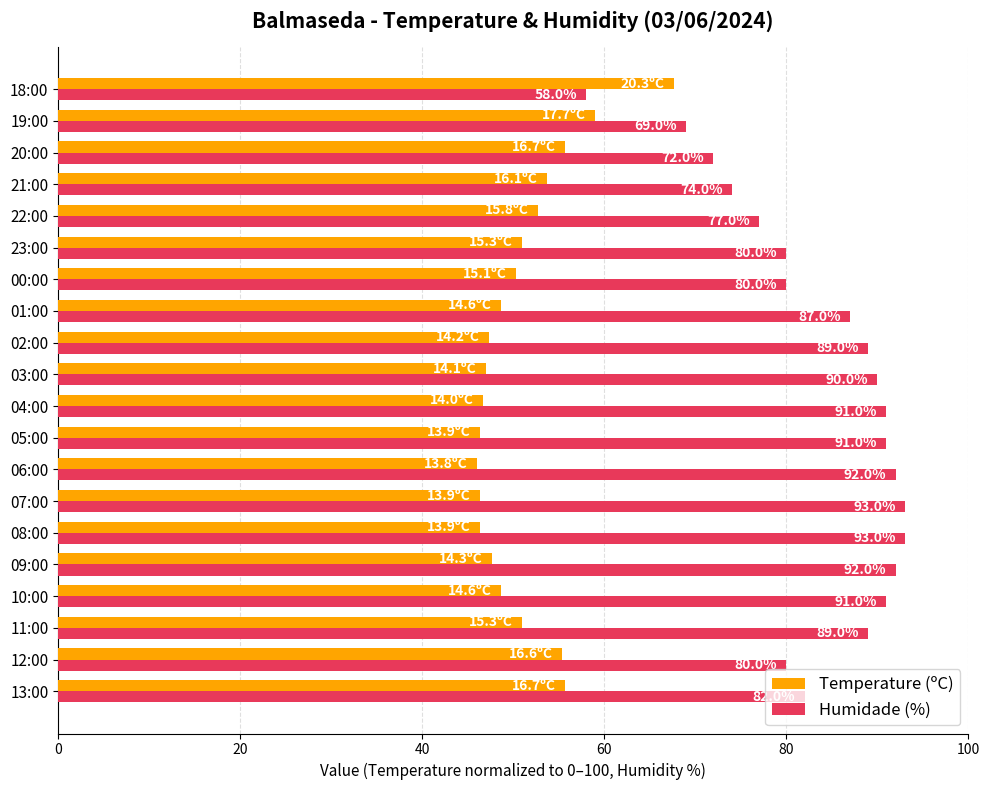

Rank the series by their average value, from highest to lowest.

Humidade (%), Temperature (ºC)